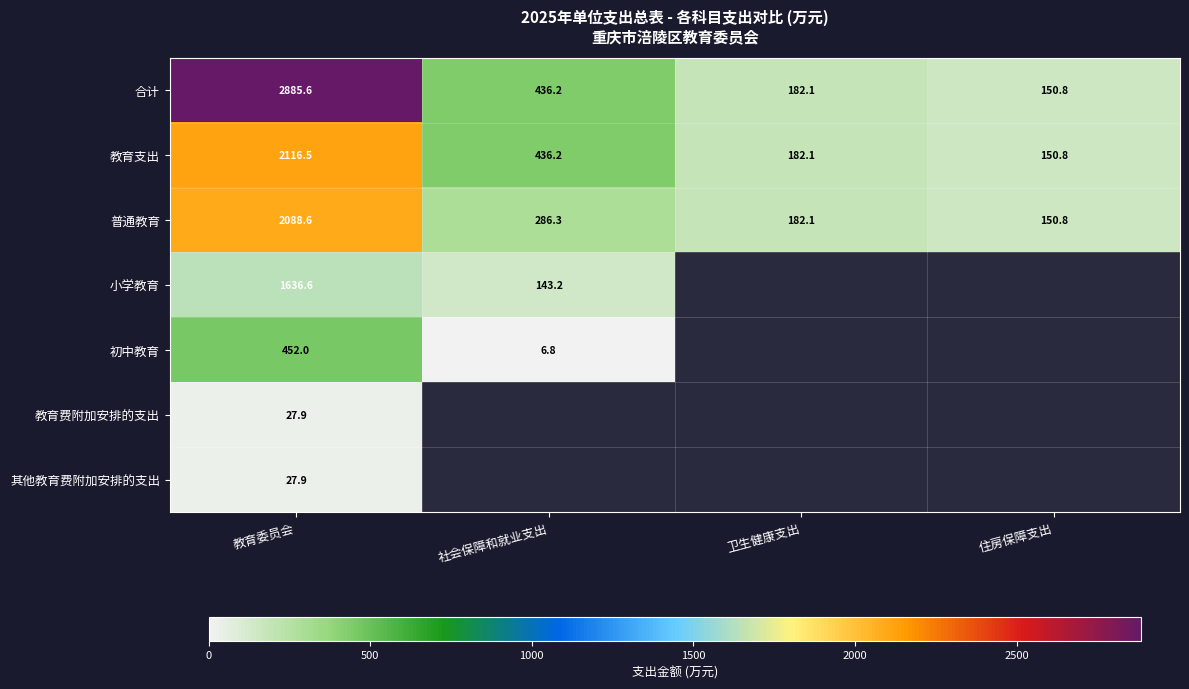

Between 教育委员会 and 社会保障和就业支出, which is larger?

教育委员会